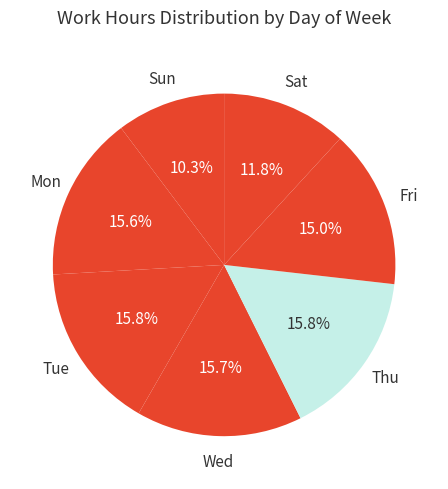

Combined, what portion of the pie is Tue and Mon?

31.4%